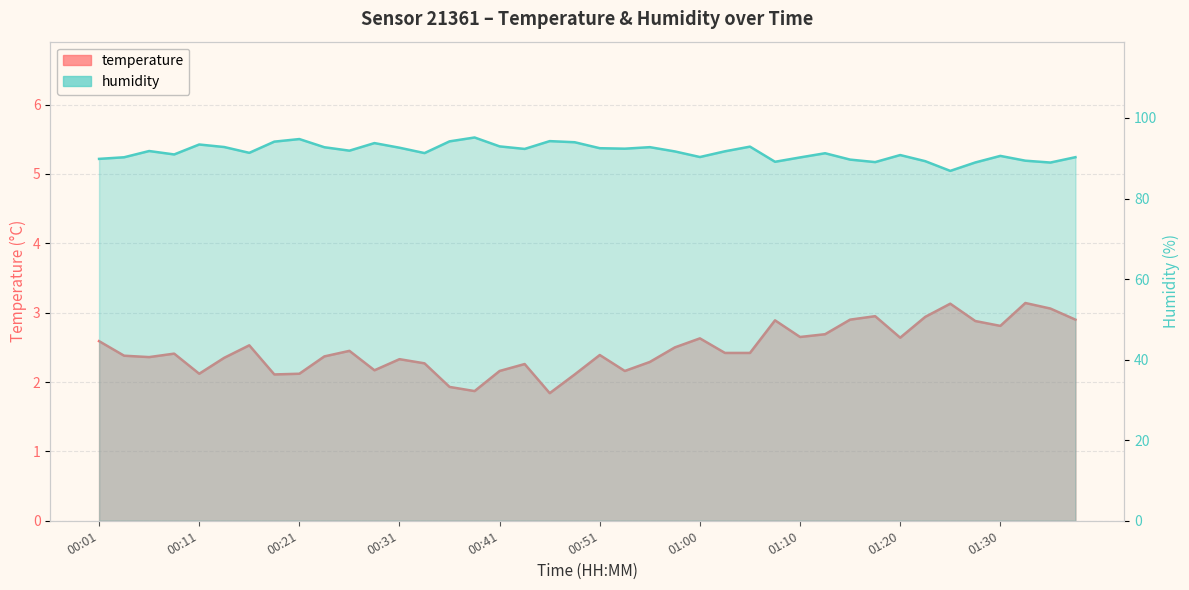

List the labels in order of humidity value, largest first.

00:38, 00:21, 00:46, 00:36, 00:19, 00:48, 00:29, 00:11, 00:41, 01:05, 00:14, 00:56, 00:24, 00:31, 00:51, 00:53, 00:43, 00:26, 00:06, 01:03, 00:58, 00:16, 00:34, 01:13, 00:08, 01:20, 01:30, 01:00, 01:37, 00:04, 01:10, 00:01, 01:15, 01:32, 01:22, 01:08, 01:18, 01:27, 01:35, 01:25